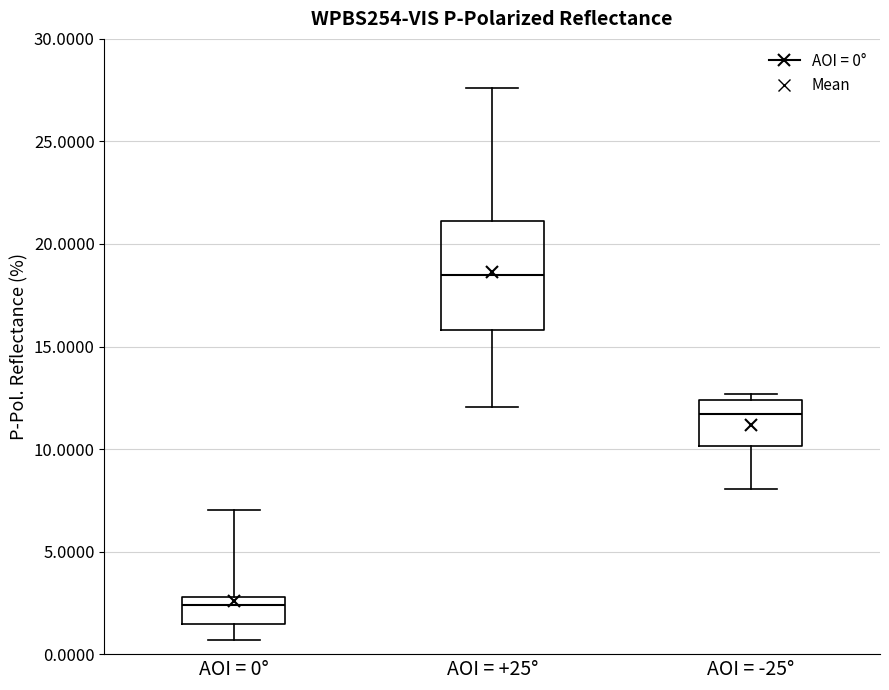

Where does the lower whisker of the box for AOI = 0° end on the y-axis? The values are not printed on the chart, so give them approximately, as read against the axis.

0.5